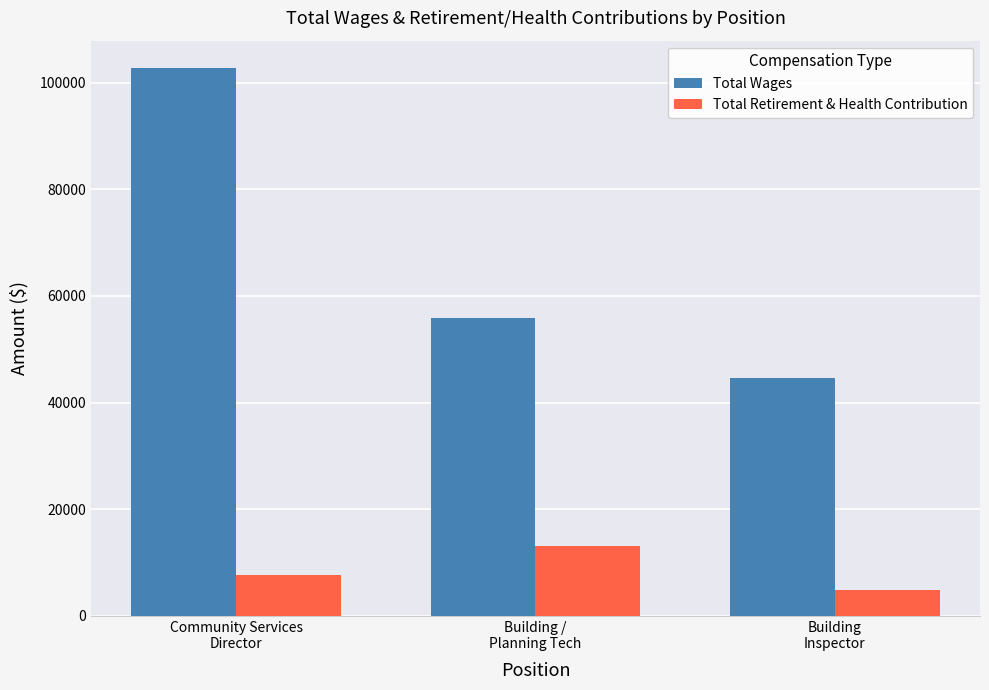

Which series has the largest range (max minus min)?

Total Wages